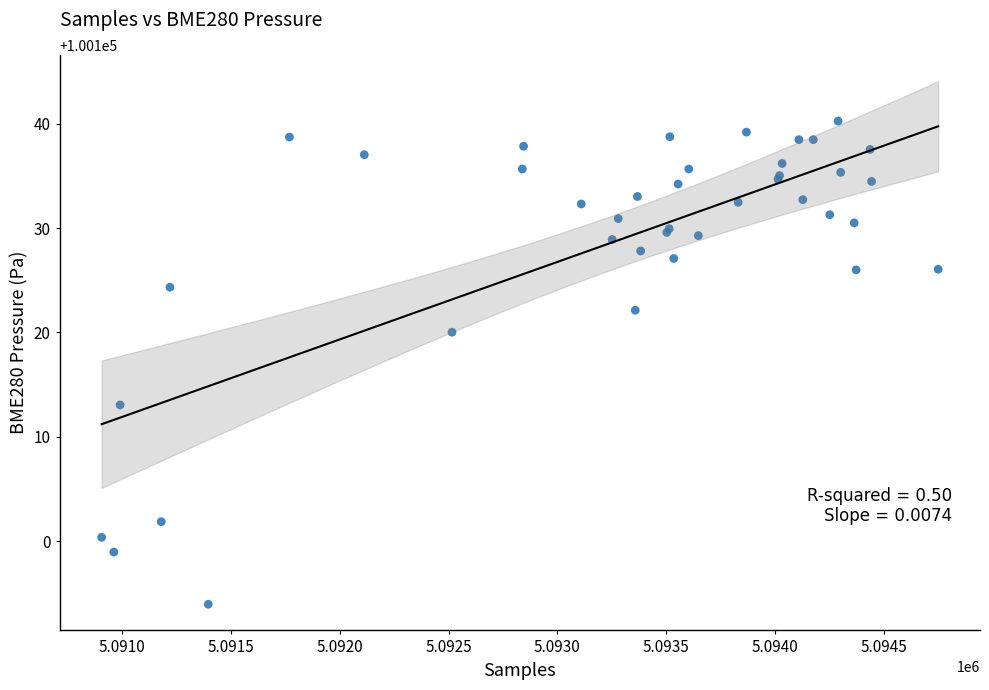

What Y value in the scatter plot is closest to 100117?

100120.0